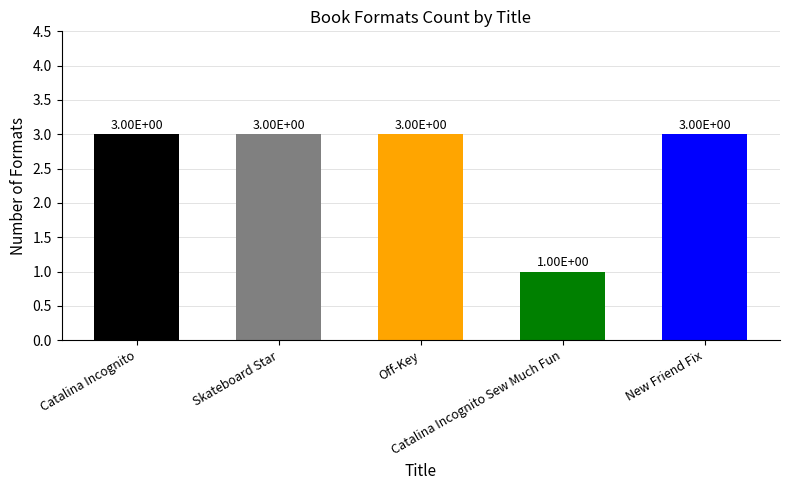

Are the bars grouped side by side (vs. stacked)?

No